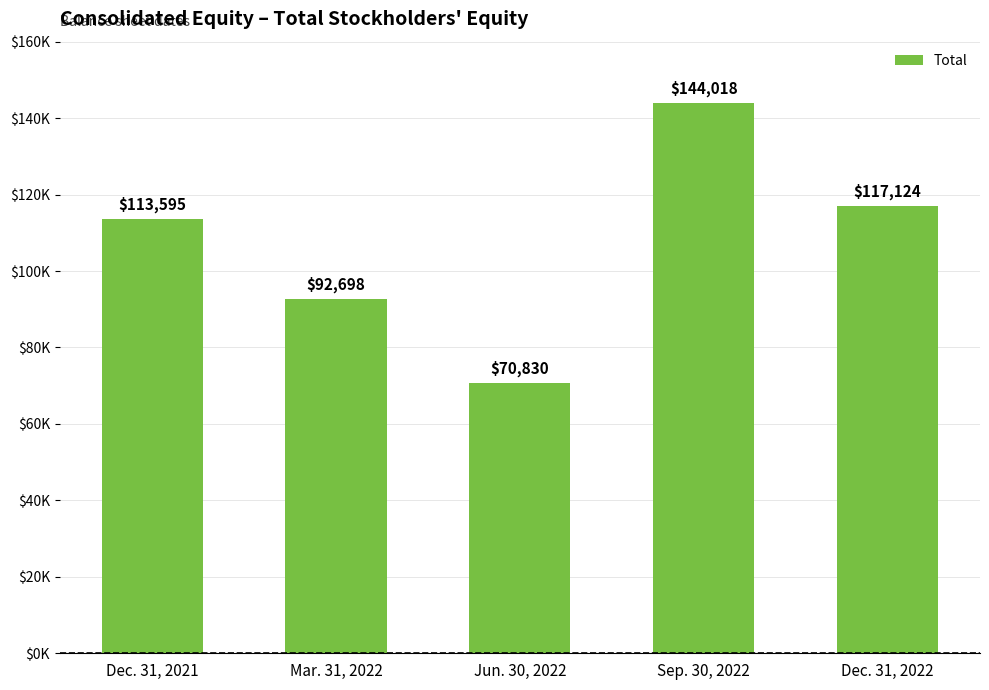

Reading left to right, list all the values displayed in this chart.

Dec. 31, 2021=113595	Mar. 31, 2022=92698	Jun. 30, 2022=70830	Sep. 30, 2022=144018	Dec. 31, 2022=117124